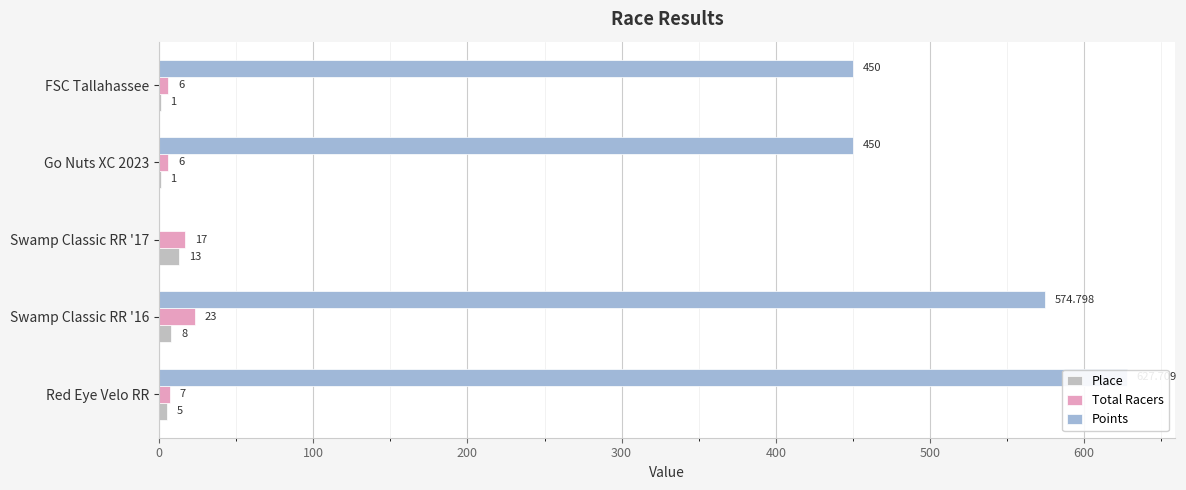

Read the Place value at Red Eye Velo RR.

5.0